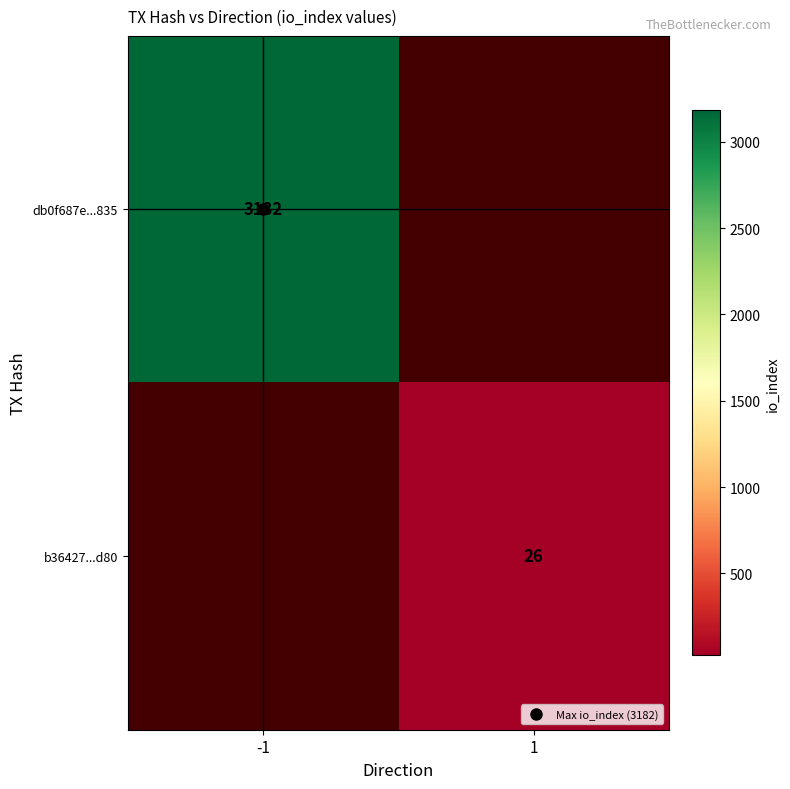

What is the approximate value of b36427...d80 at 1?

26.0